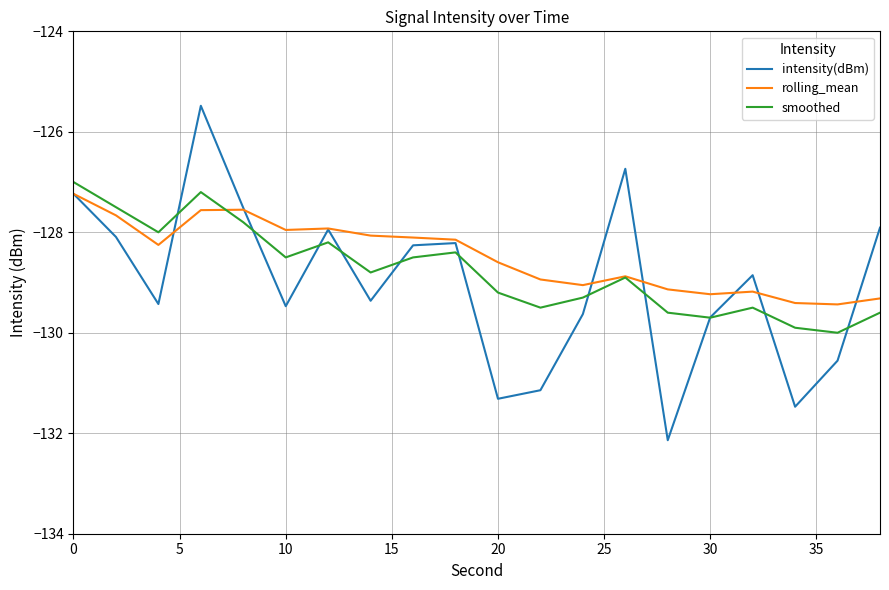

What is the maximum value shown in the chart?

-125.5